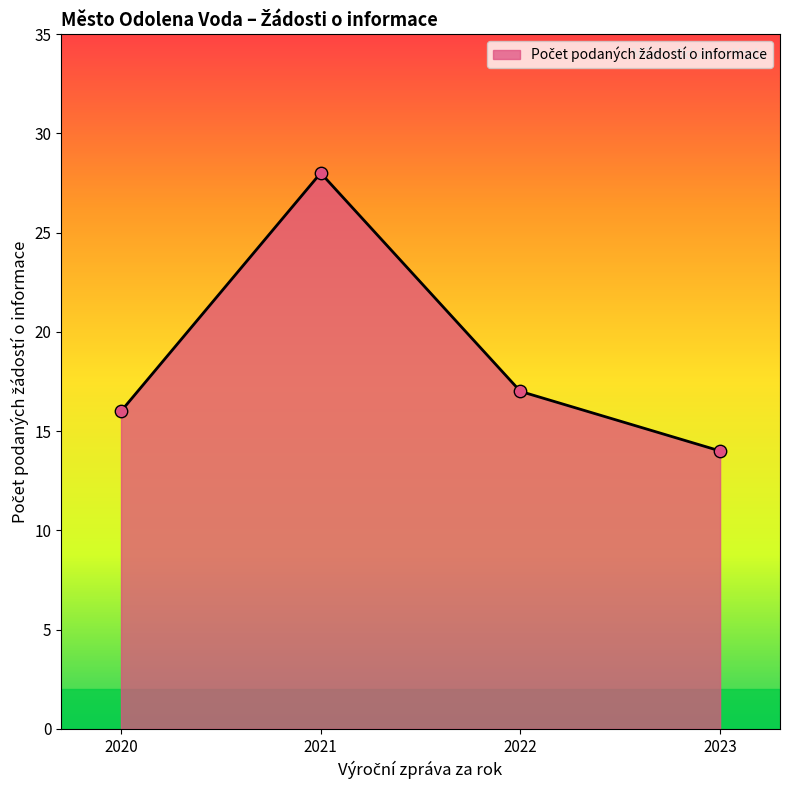

Which has a higher value, 2020 or 2023?

2020